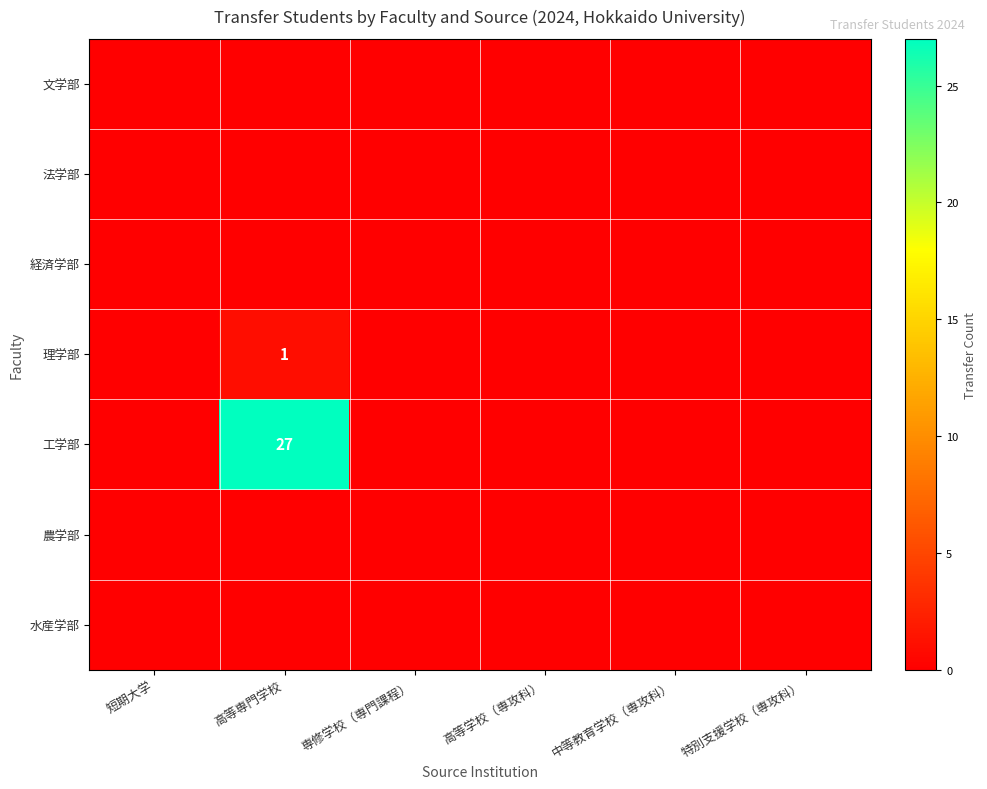

At 中等教育学校（専攻科）, list the series in order from smallest to largest.

文学部, 法学部, 経済学部, 理学部, 工学部, 農学部, 水産学部